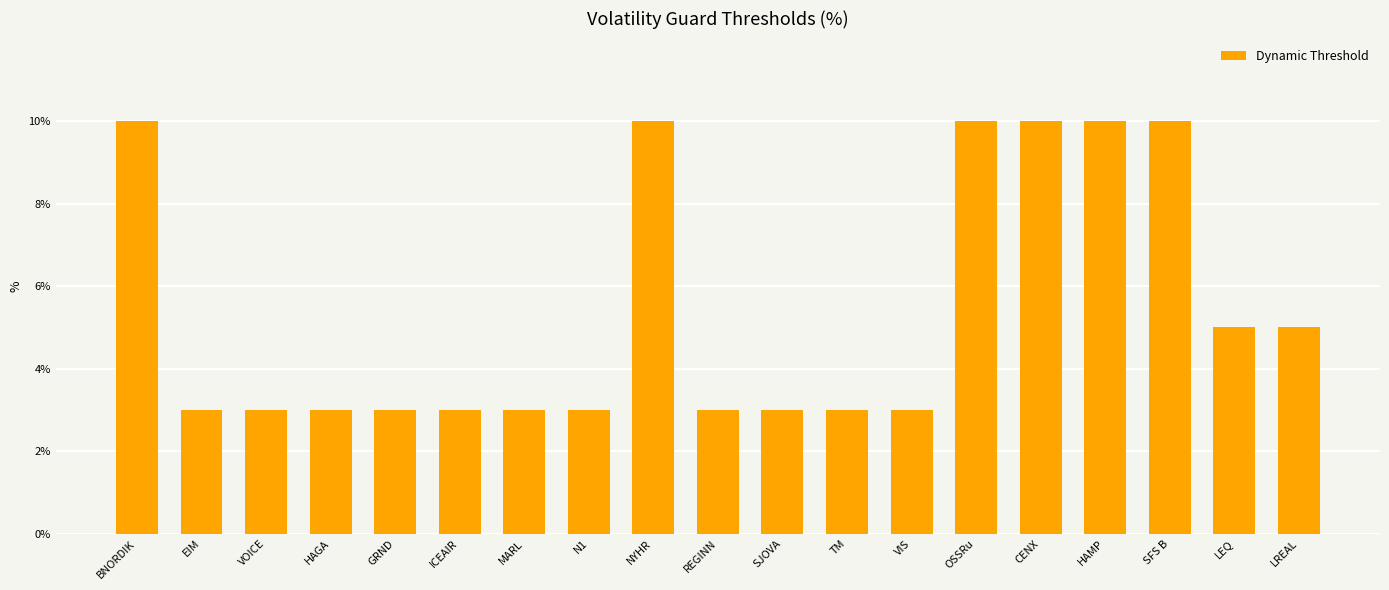

Reading left to right, transcribe all the data shown in this chart.

BNORDIK=10	EIM=3	VOICE=3	HAGA=3	GRND=3	ICEAIR=3	MARL=3	N1=3	NYHR=10	REGINN=3	SJOVA=3	TM=3	VIS=3	OSSRu=10	CENX=10	HAMP=10	SFS B=10	LEQ=5	LREAL=5